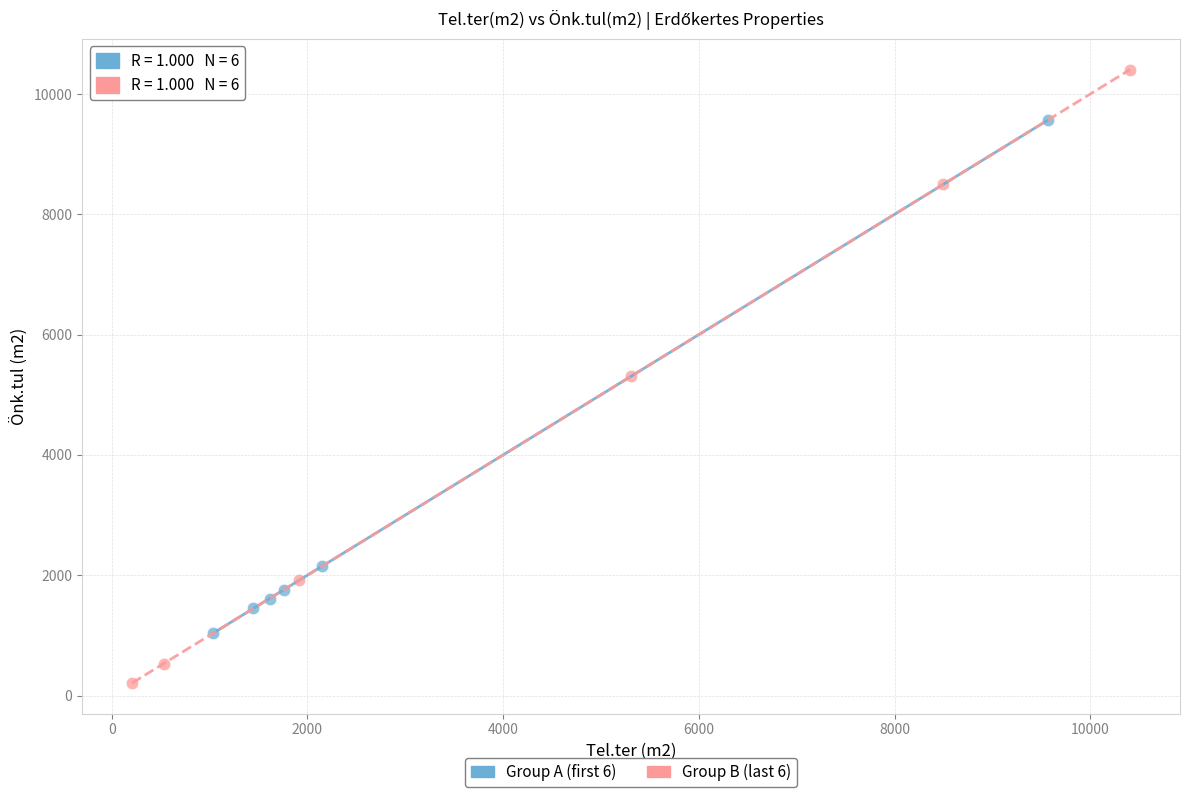

What are all the series names shown in the legend?

Group A (first 6), Group B (last 6)